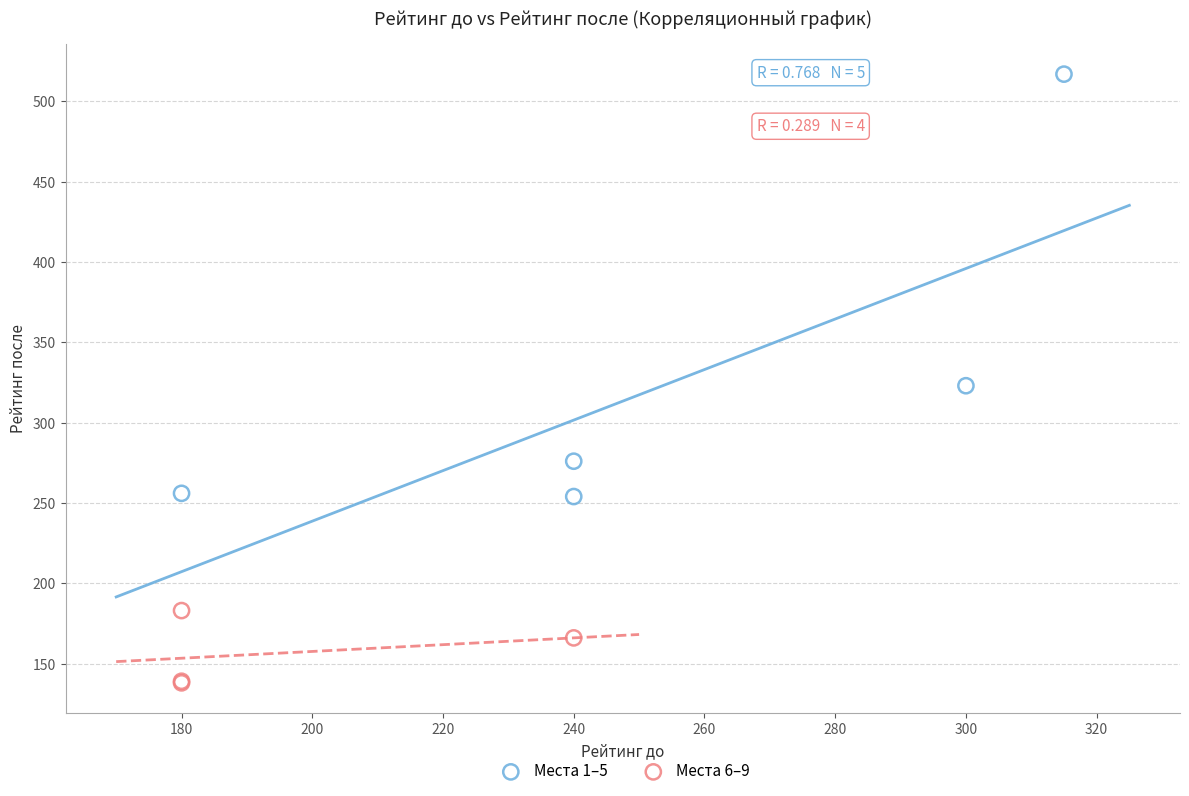

Which series reaches the maximum Y coordinate?

Места 1–5